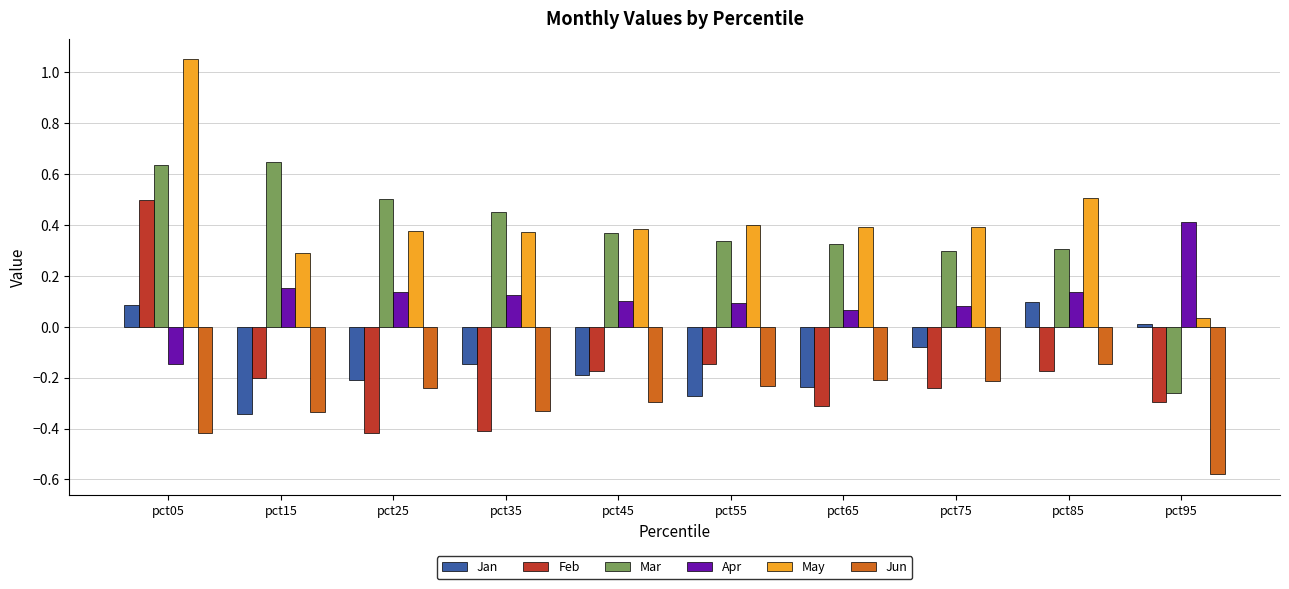

How many distinct data groups are displayed?

6